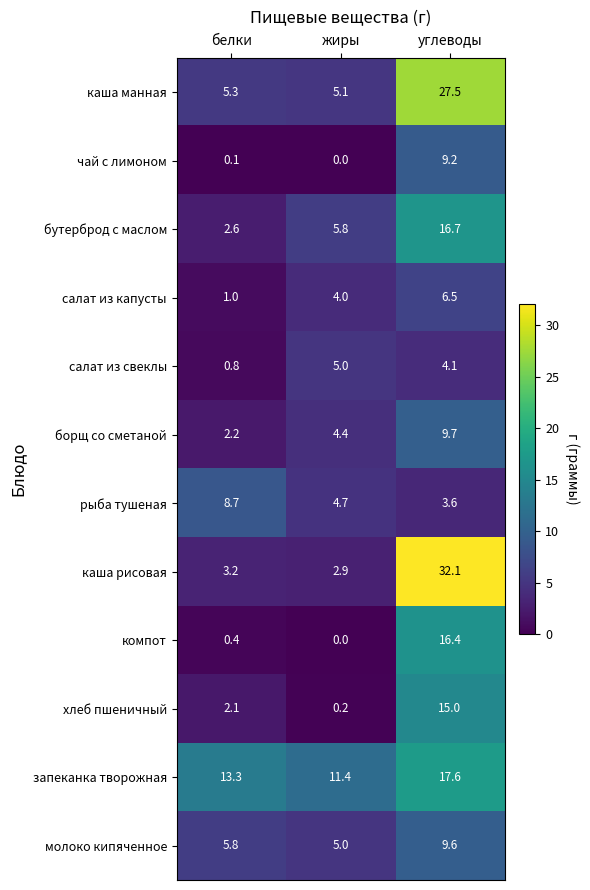

At which category is the sum across all series the highest?

углеводы